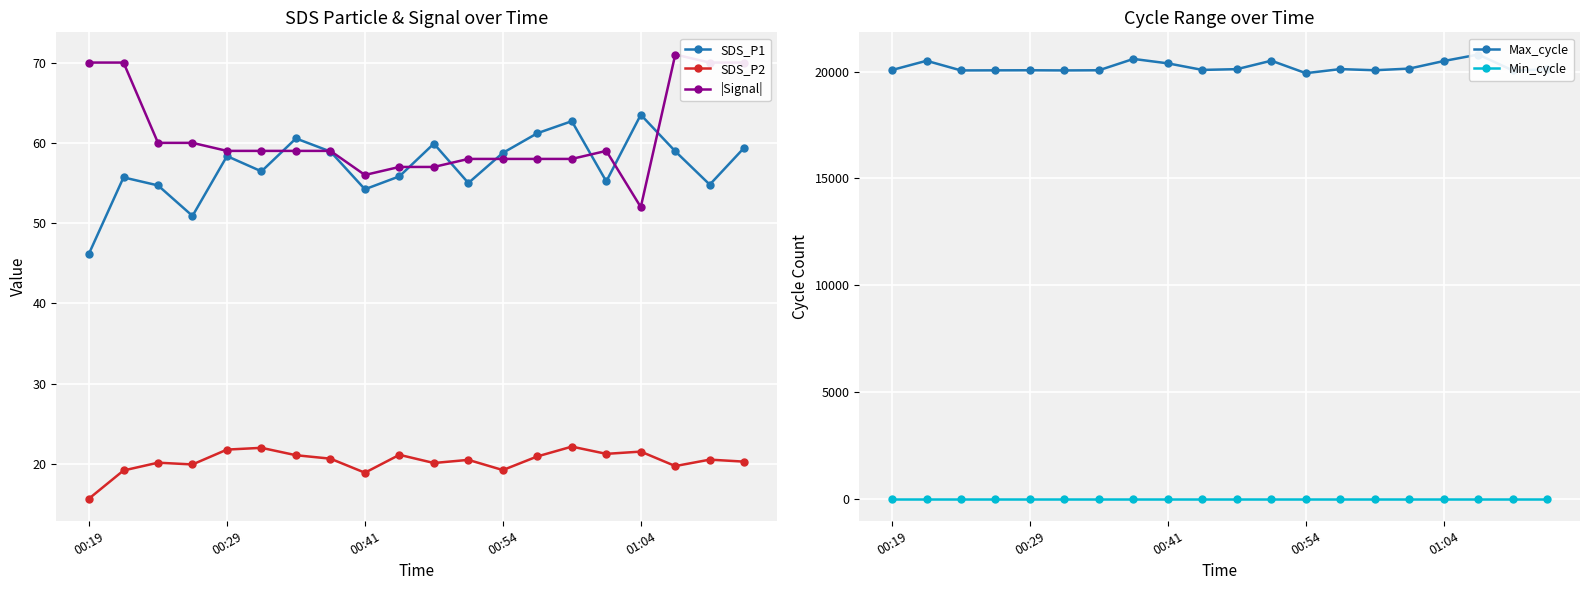

True or false: |Signal| and SDS_P2 cross at least once.

False